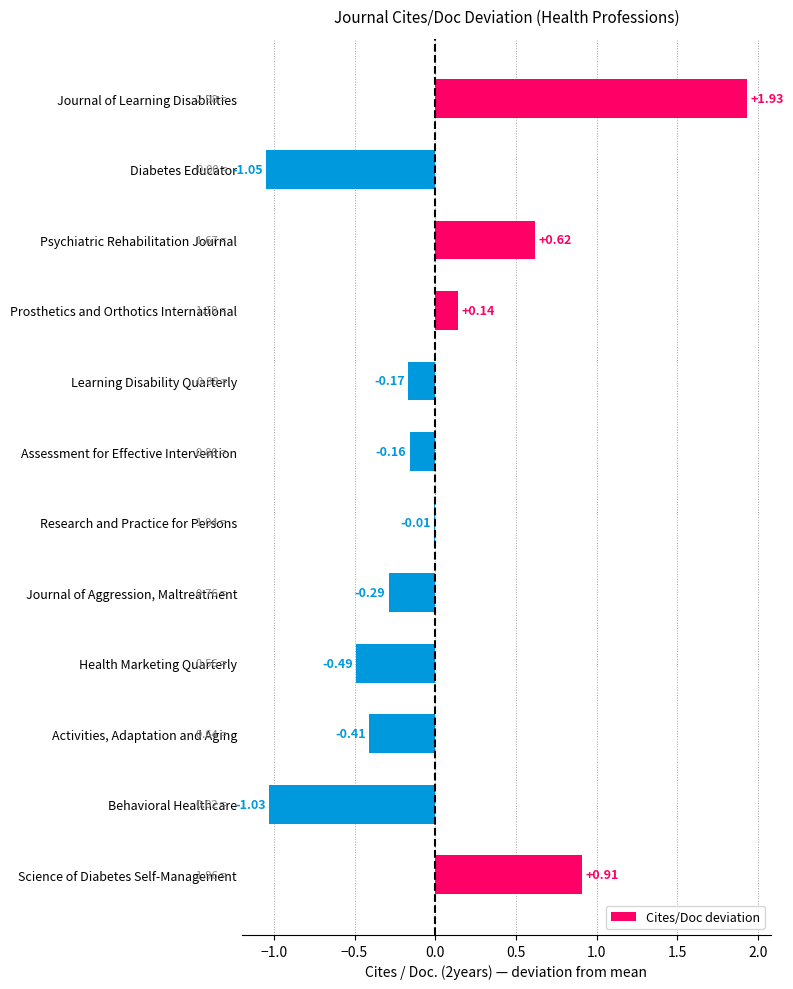

At which category does the chart reach its peak across all series?

Journal of Learning Disabilities